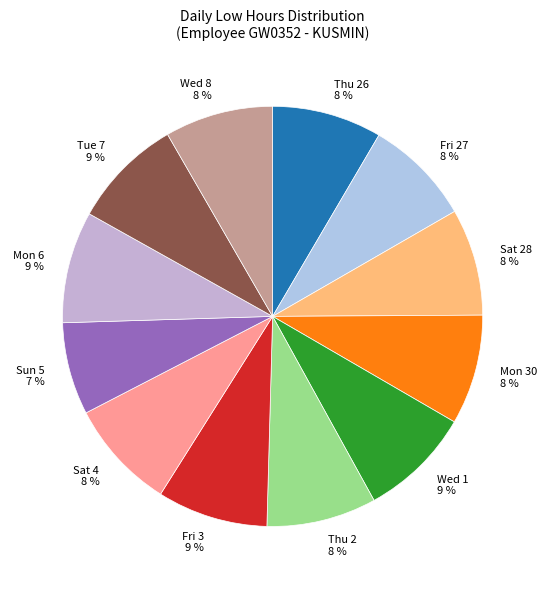

Does any single category account for the majority?

No